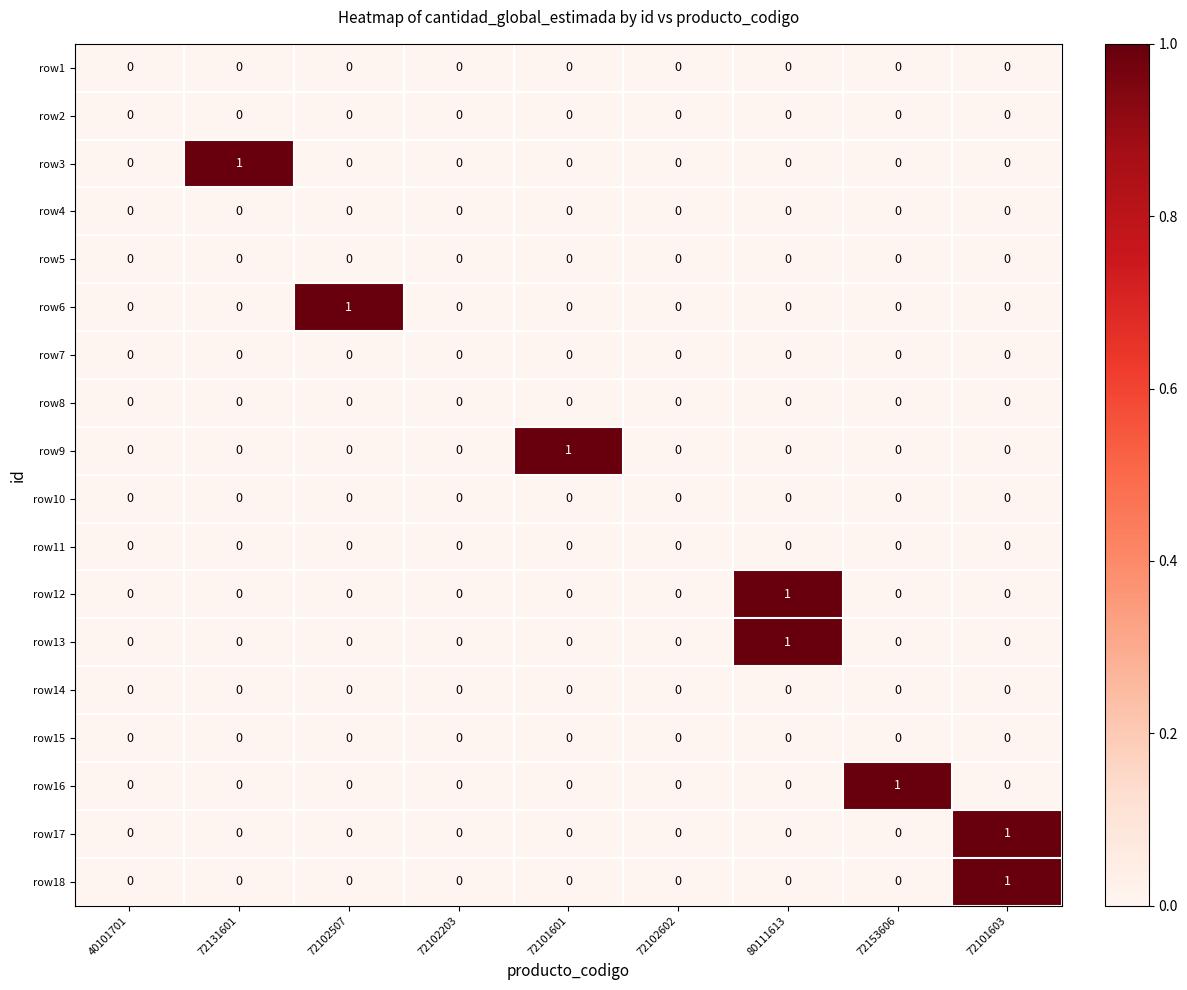

Is it true that row4 equals 0 at 72102203?

True